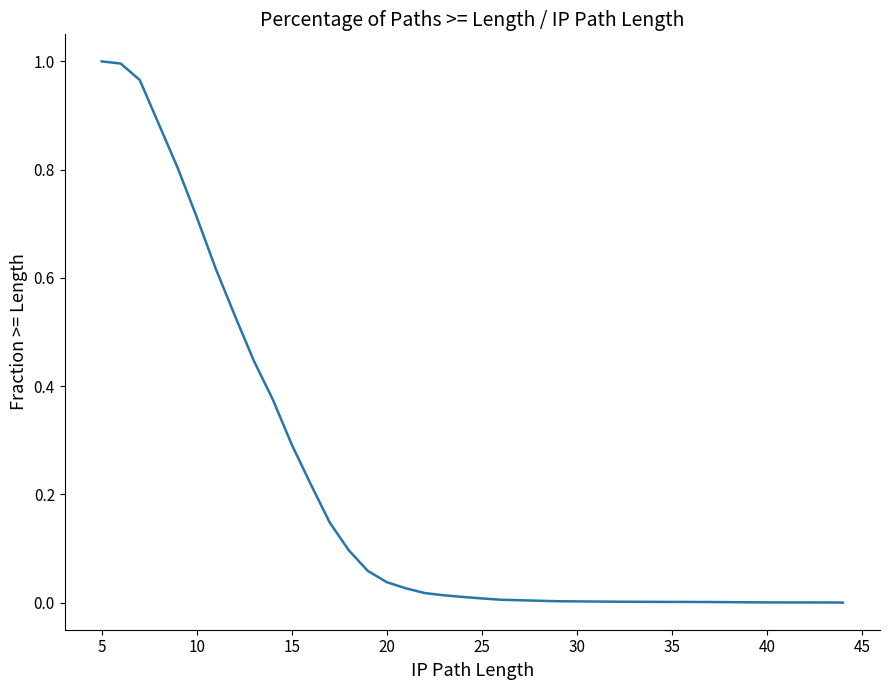

Is it true that the value at 15 is 0.3?

False